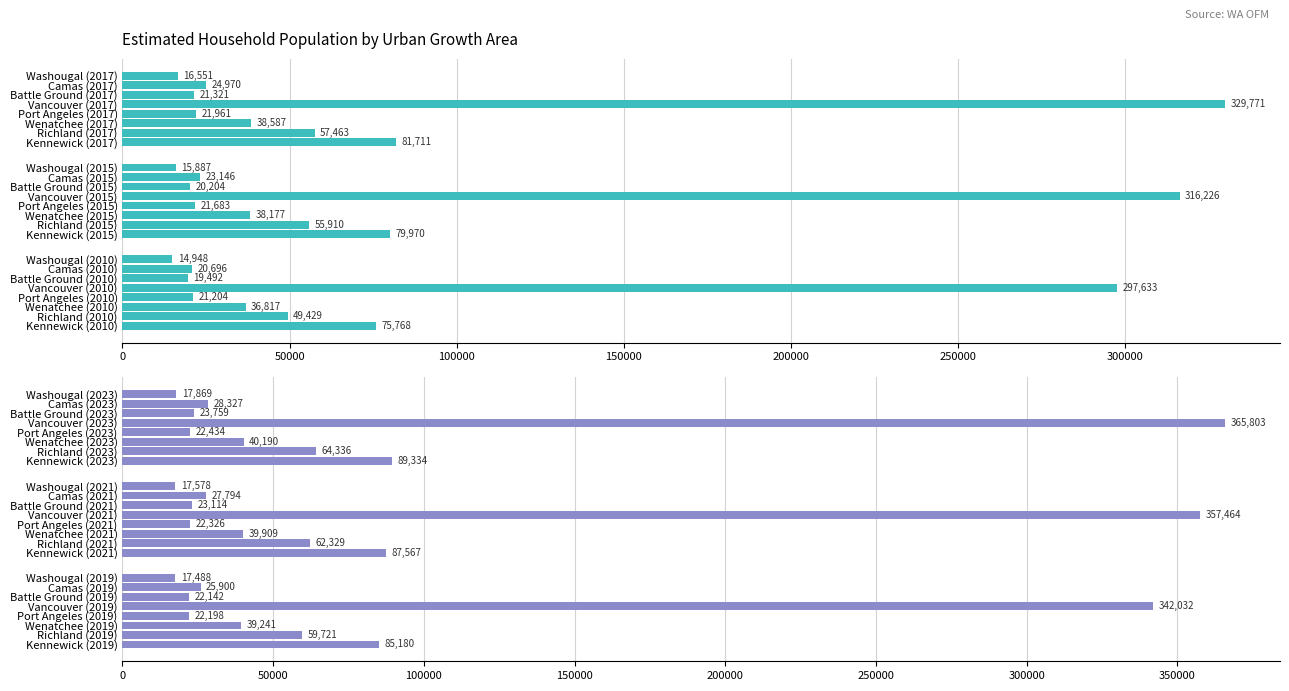

Is it true that Estimated Household Population 2023 equals 33567.6 at Kennewick (2019)?

False